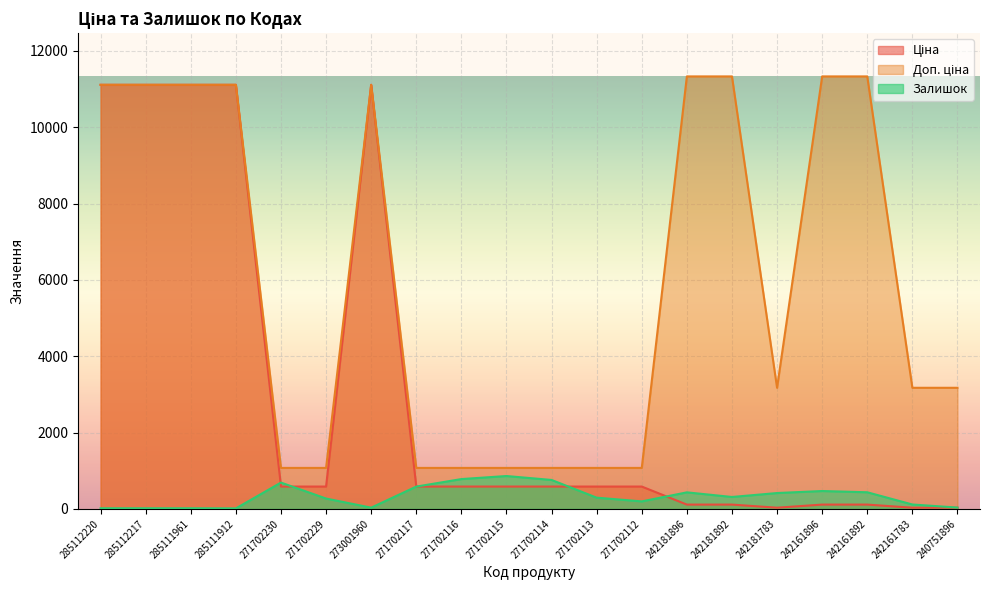

What is the label of the 19th point from the left?

242161783